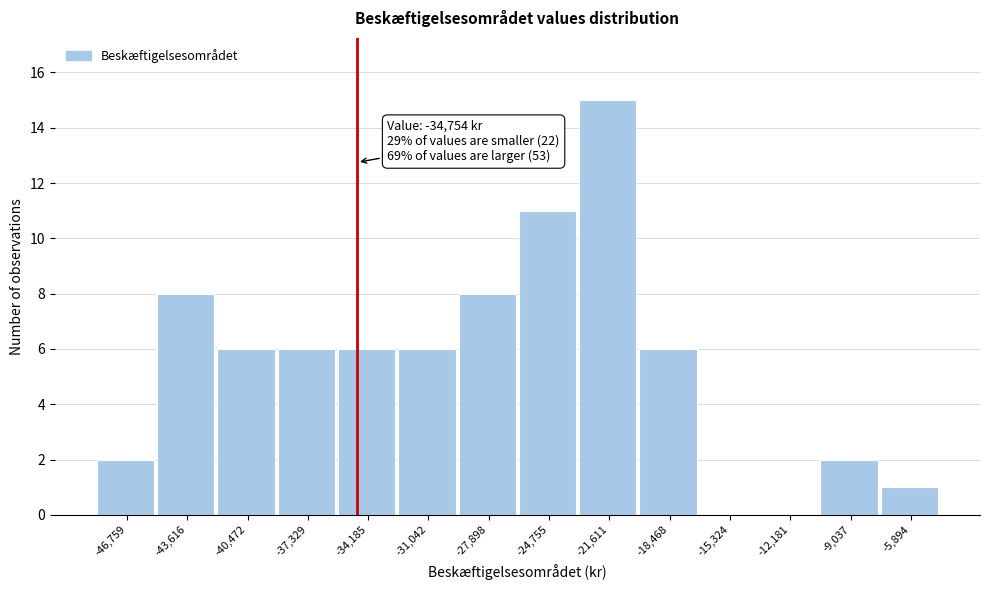

Over which range of the x-axis is the bar tallest?

-23000 to -20000